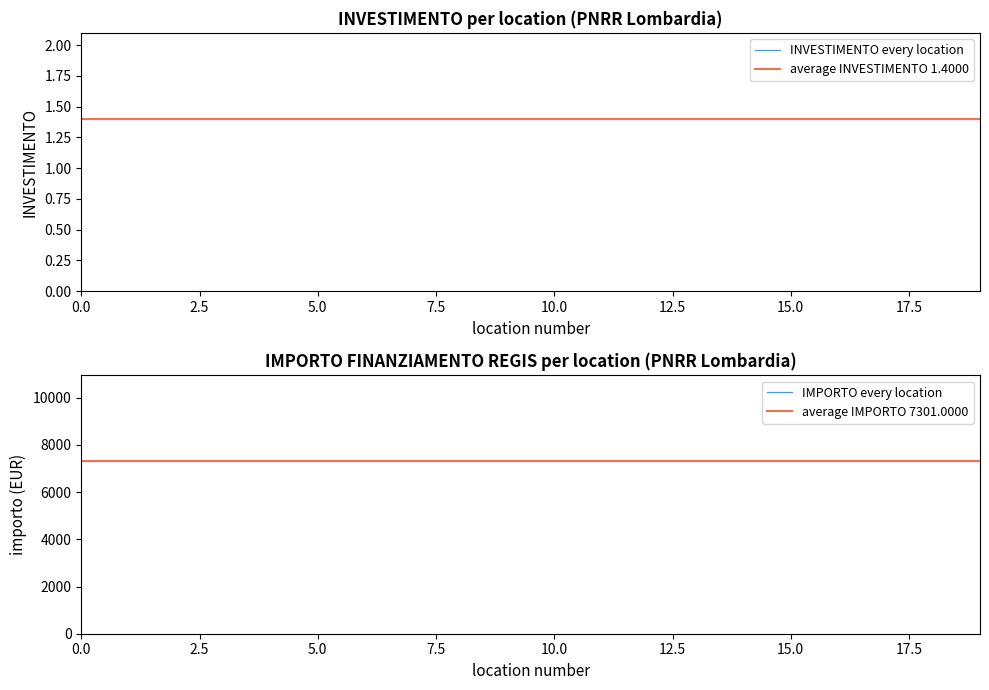

True or false: INVESTIMENTO per MISSIONE and IMPORTO FINANZIAMENTO REGIS cross at least once.

False